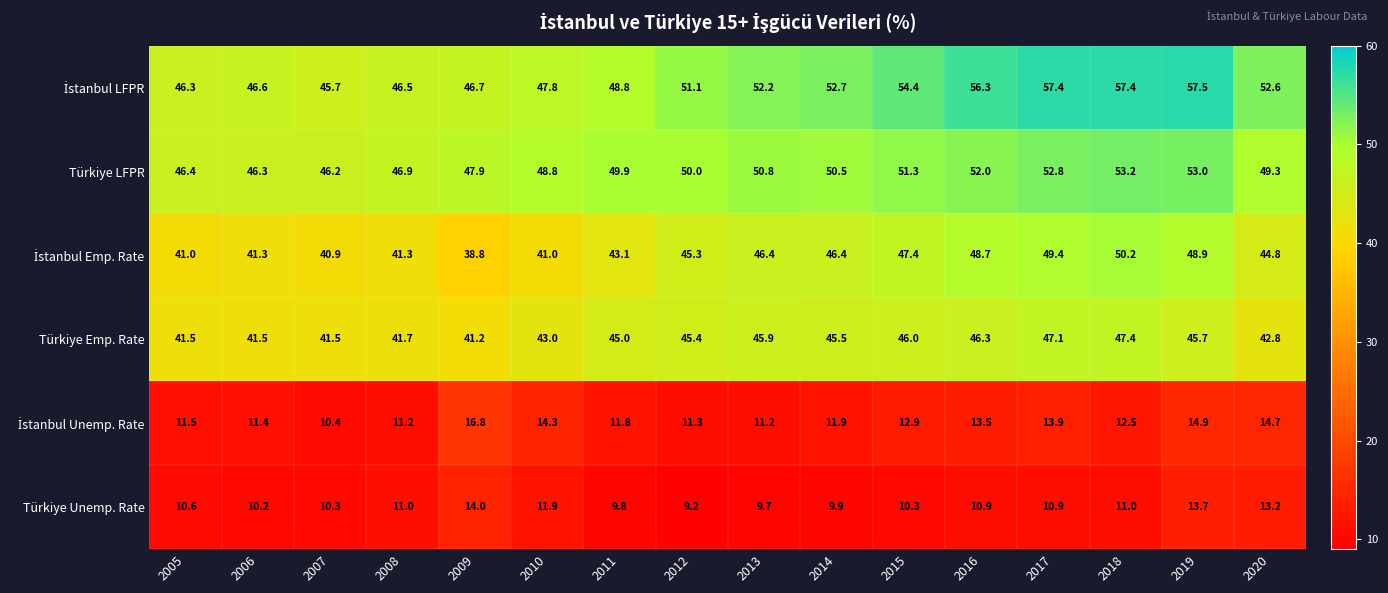

What is the minimum value shown in the chart?

9.2